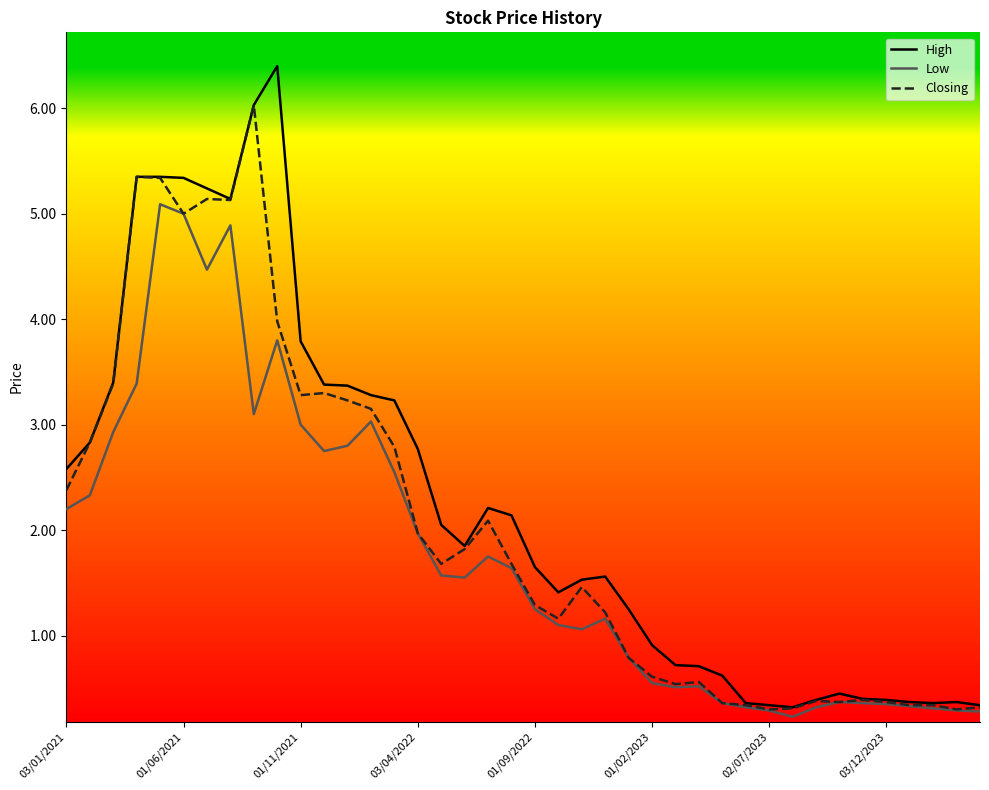

List the series in order of their peak value, highest first.

High, Closing, Low